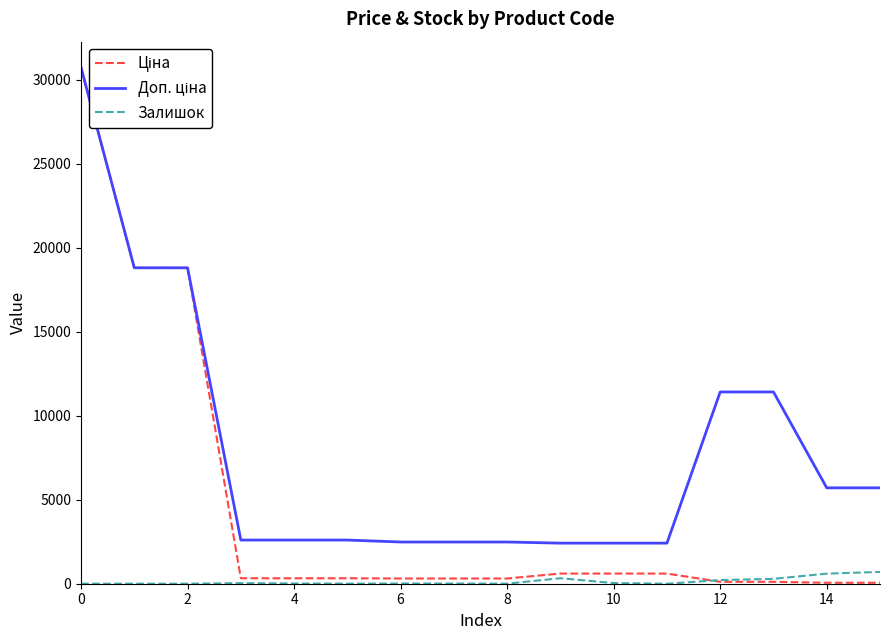

What is the greatest value displayed?

30717.1